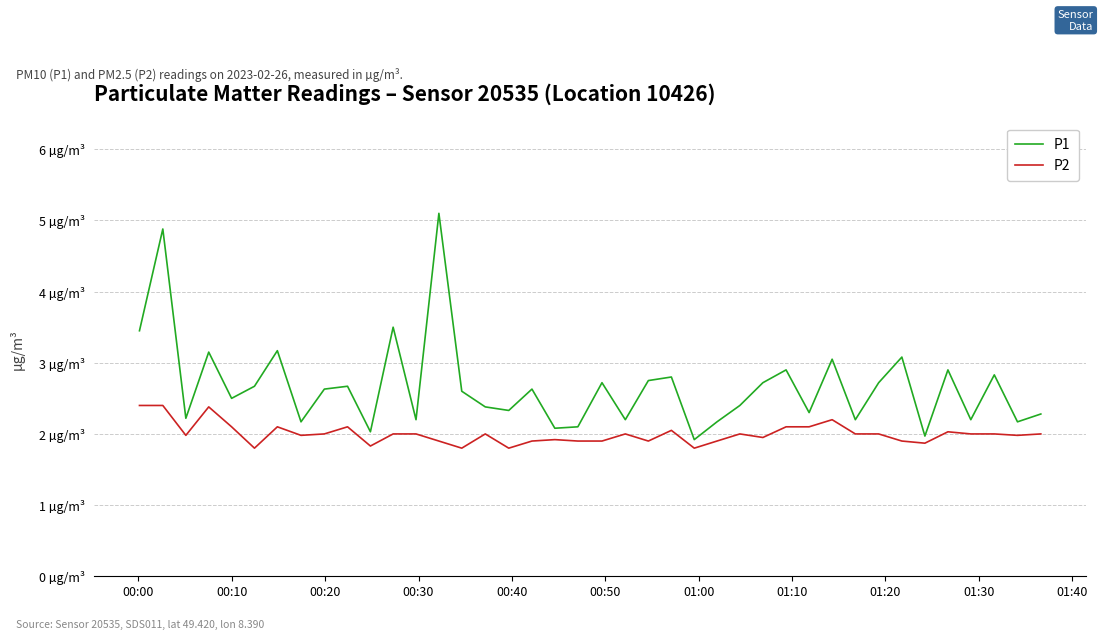

Does the chart have visible grid lines?

Yes